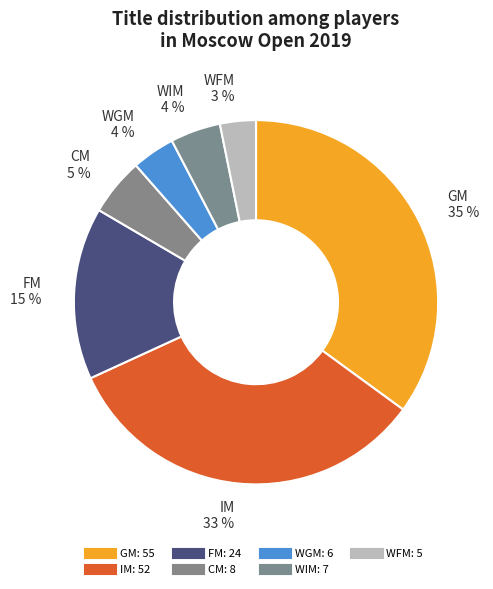

True or false: WIM accounts for 4% of the total.

True